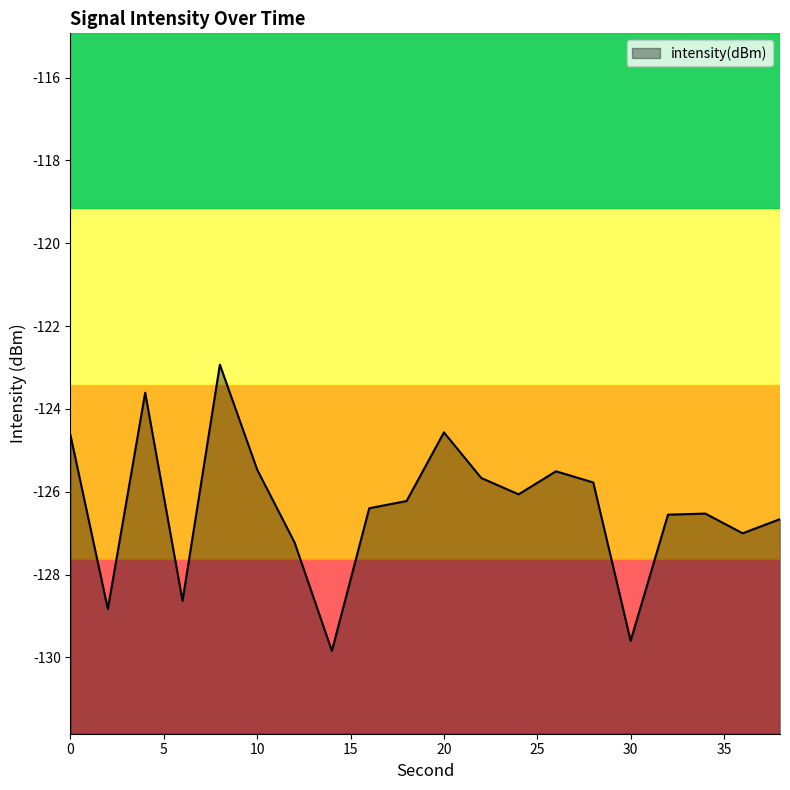

The value at 2 is -128.8. True or false?

True